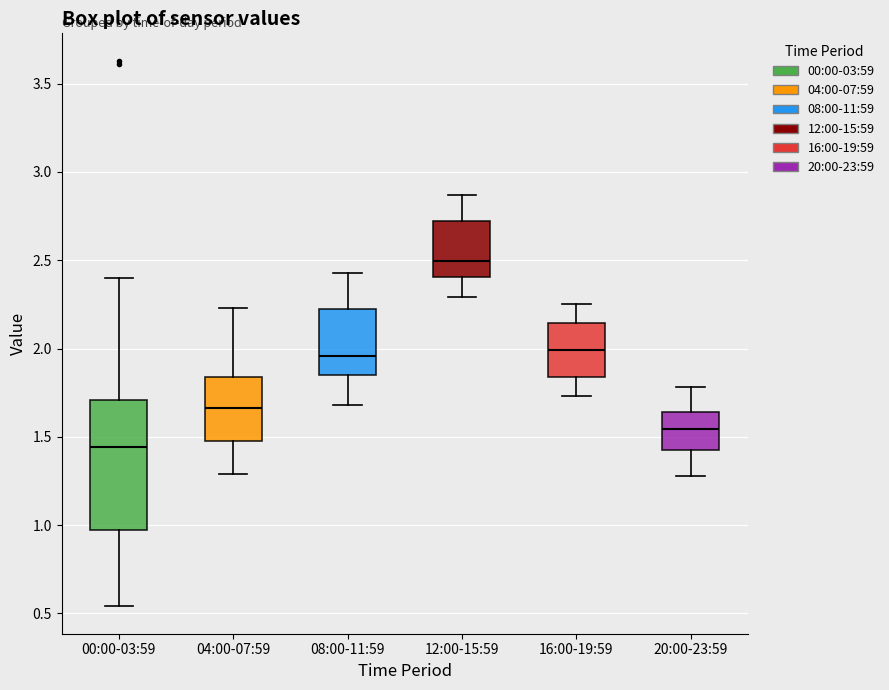

Which box has the lowest median line?

00:00-03:59